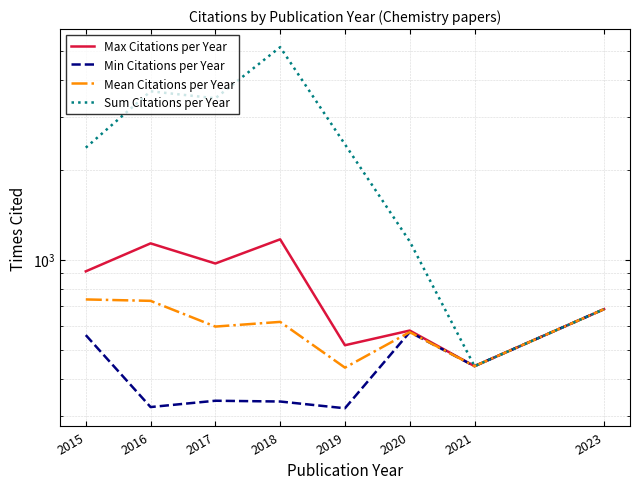

How many data points in Max Citations per Year are above 914?

3